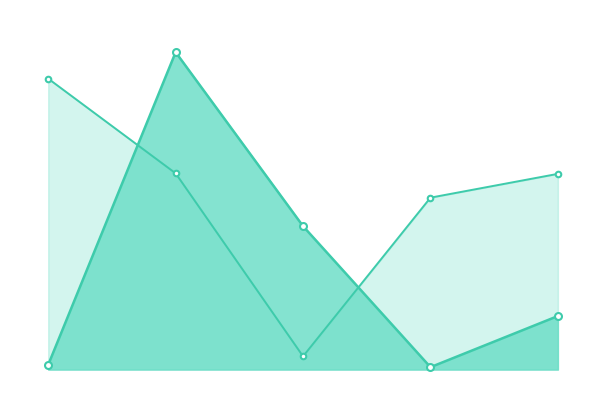

How many lines are shown in the chart?

2